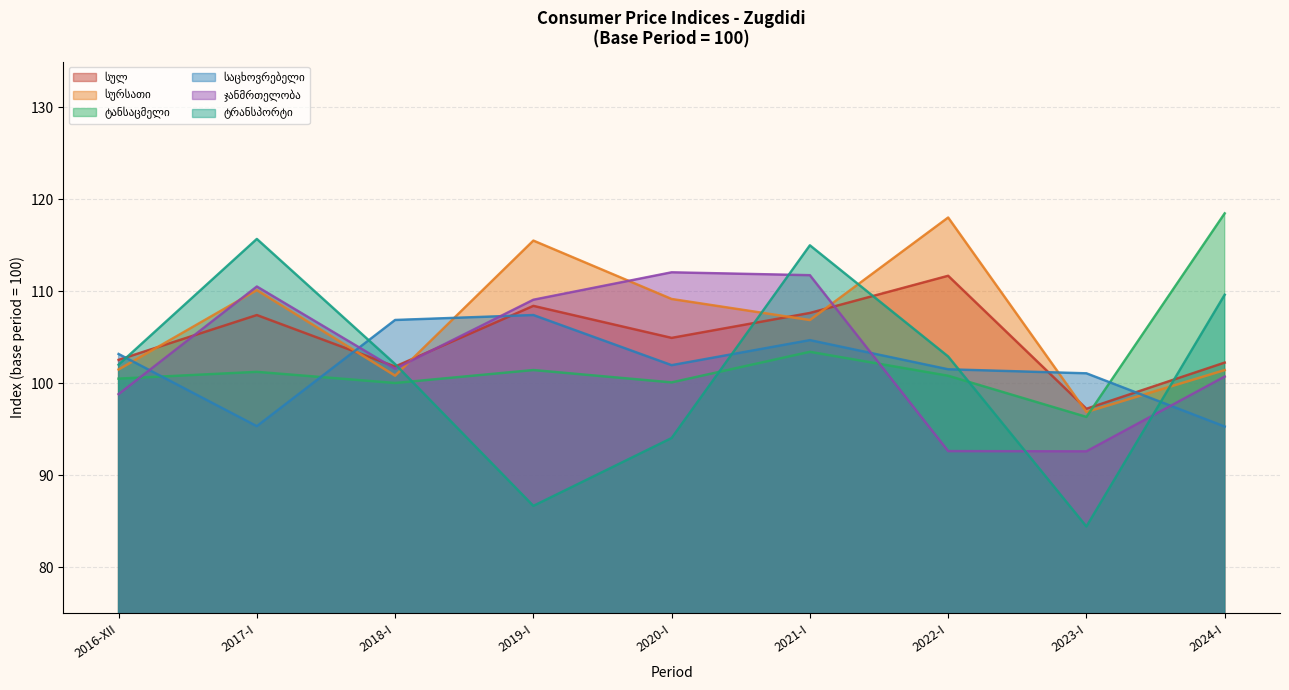

What is the difference between the highest and lowest values at 2022-I?

25.4